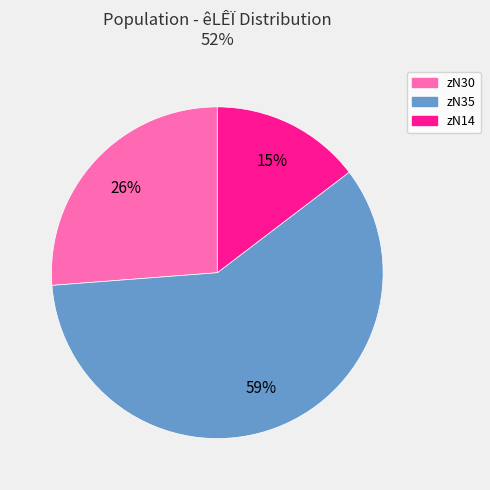

Between zN14 and zN35, which is larger?

zN35